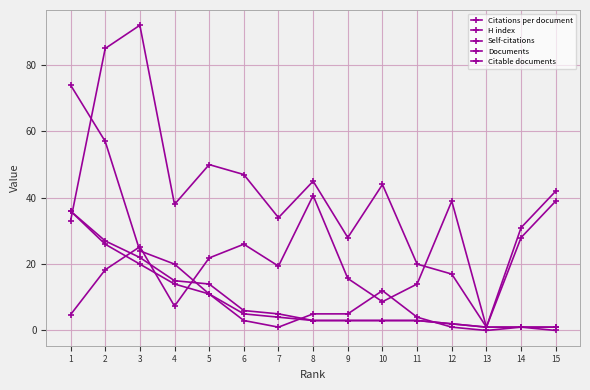

Between 10 and 2, which is larger?

2